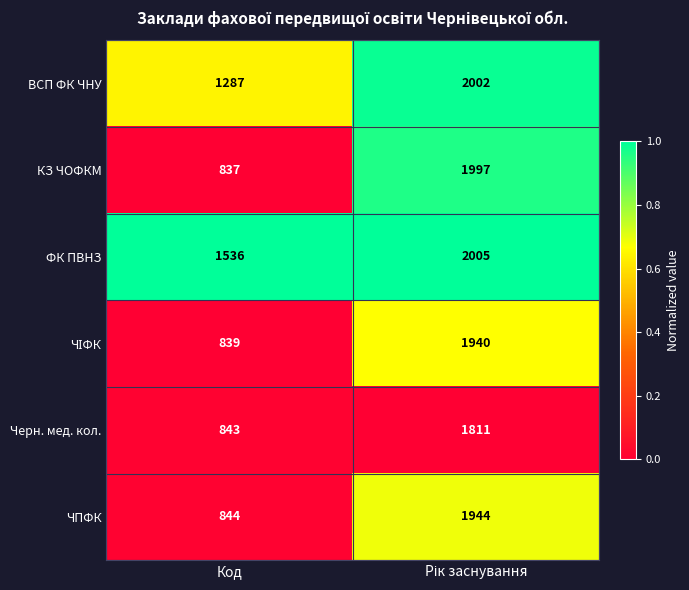

What is the difference between the maximum and minimum values in the Черн. мед. кол. series?

968